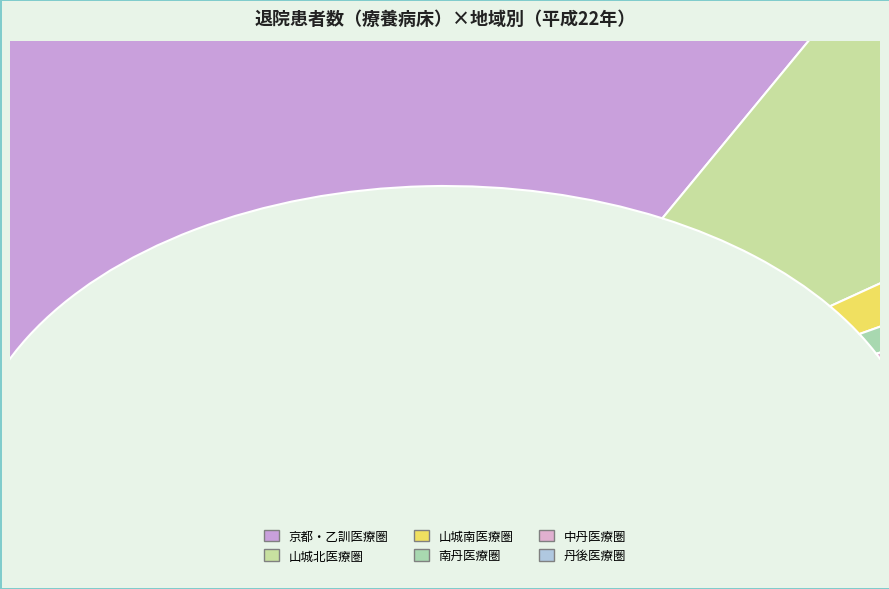

Is there any slice that represents more than half of the pie?

Yes